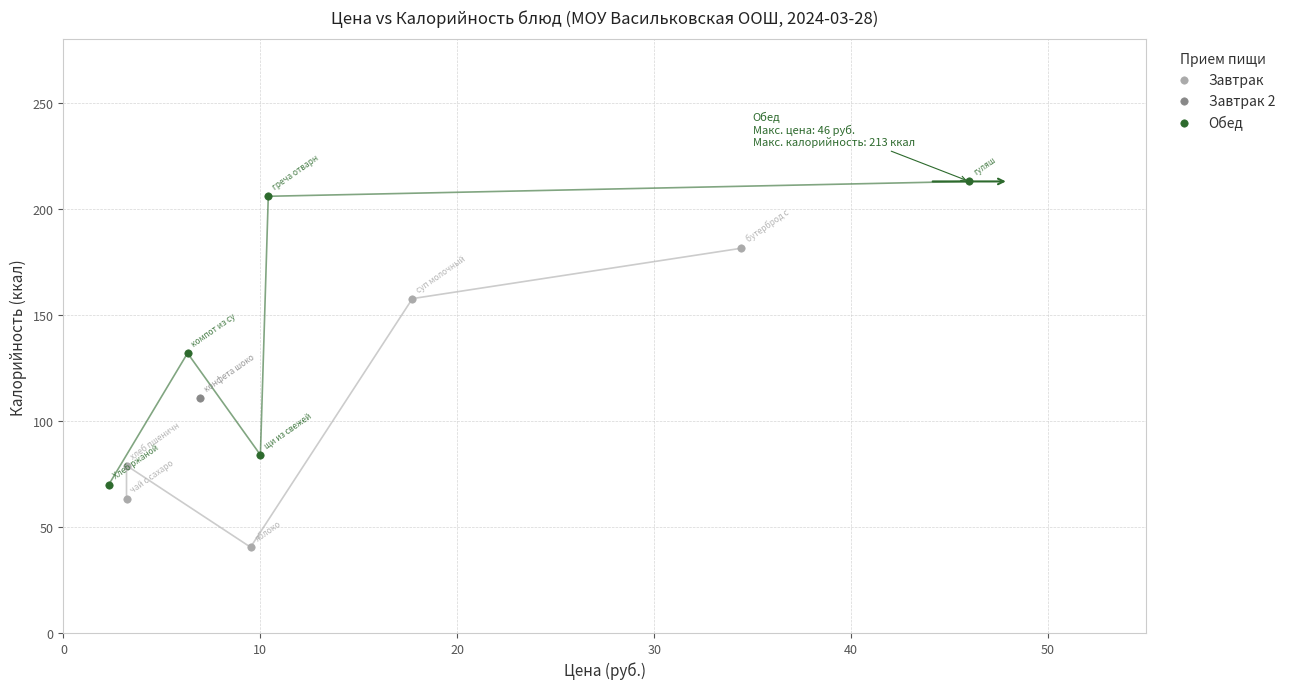

What are all the series names shown in the legend?

Завтрак, Завтрак 2, Обед